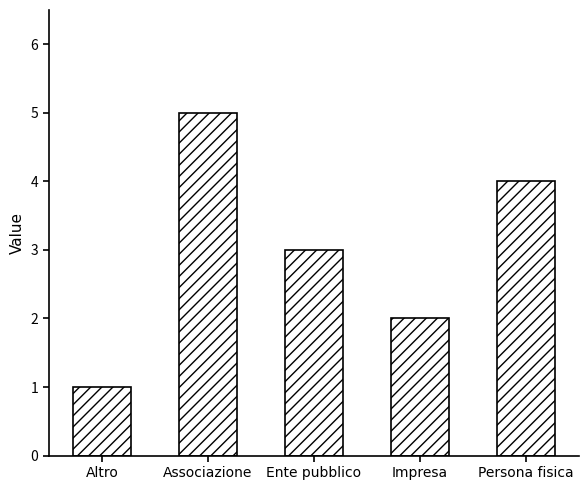

What is the difference between the second highest and minimum values?

3